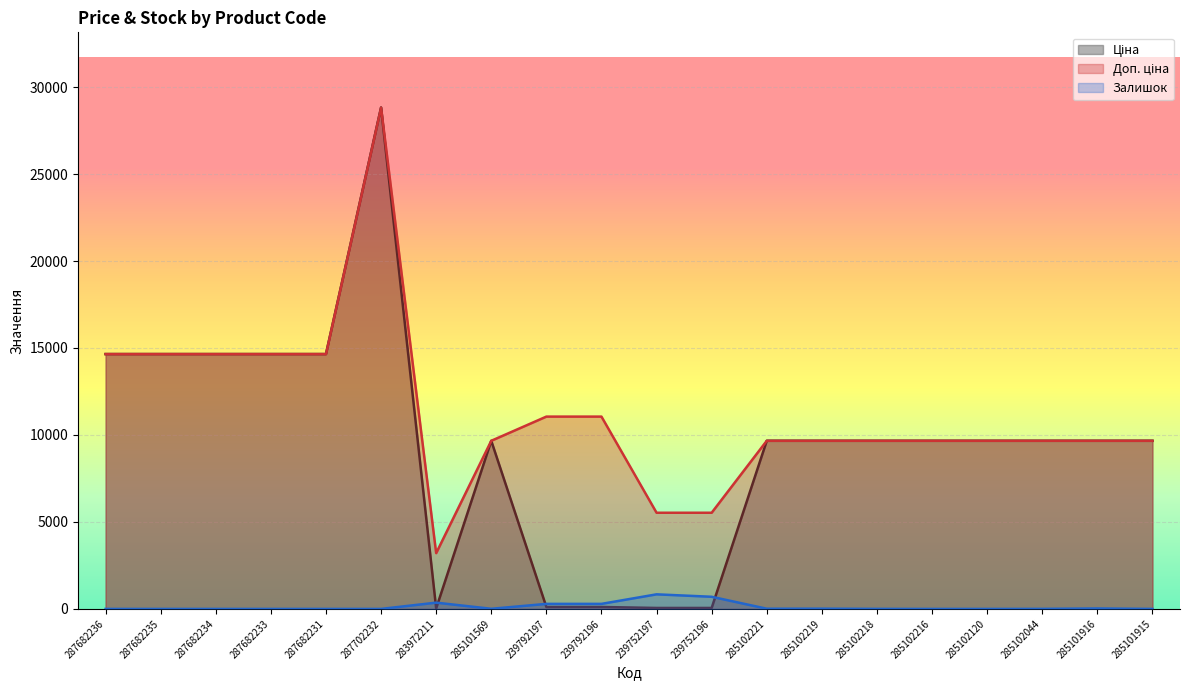

Is it true that Доп. ціна equals 1962.3 at 283972211?

False